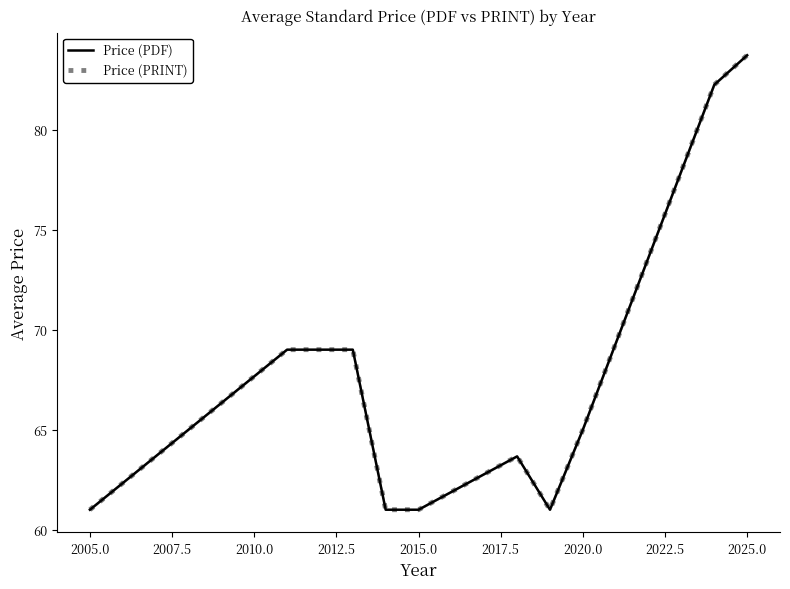

True or false: Price (PDF) and Price (PRINT) cross at least once.

False